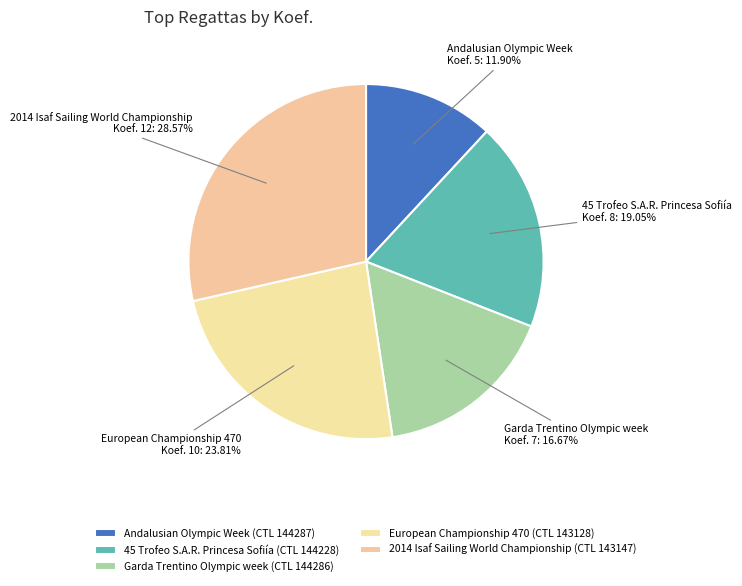

How many segments does this pie chart have?

5